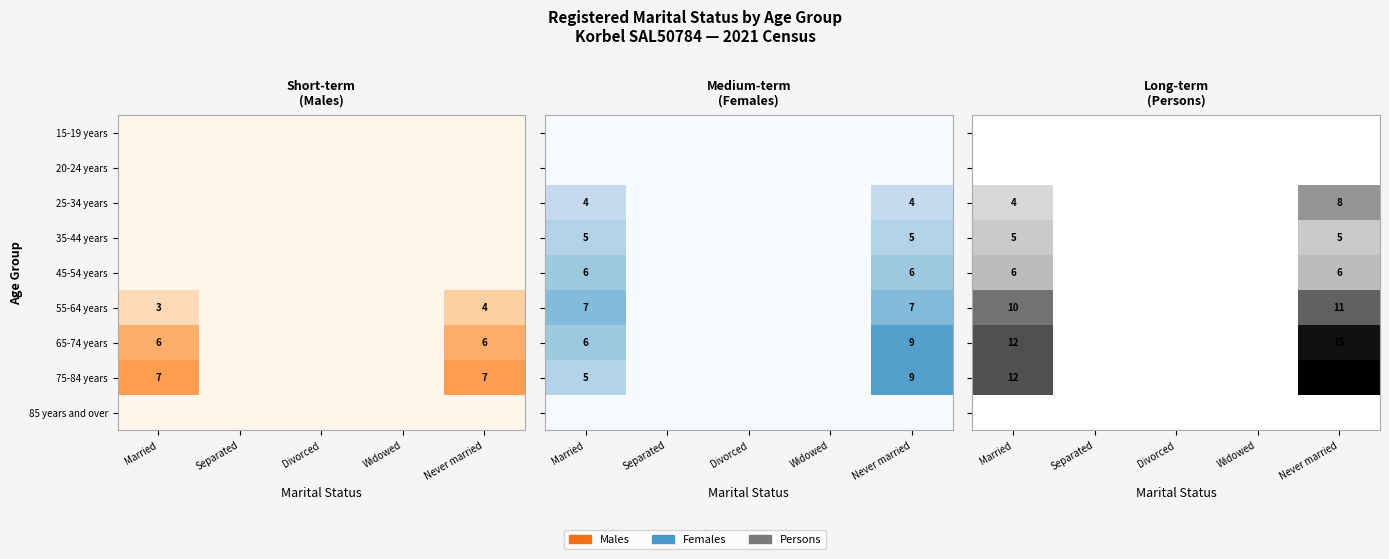

How many distinct data groups are displayed?

9